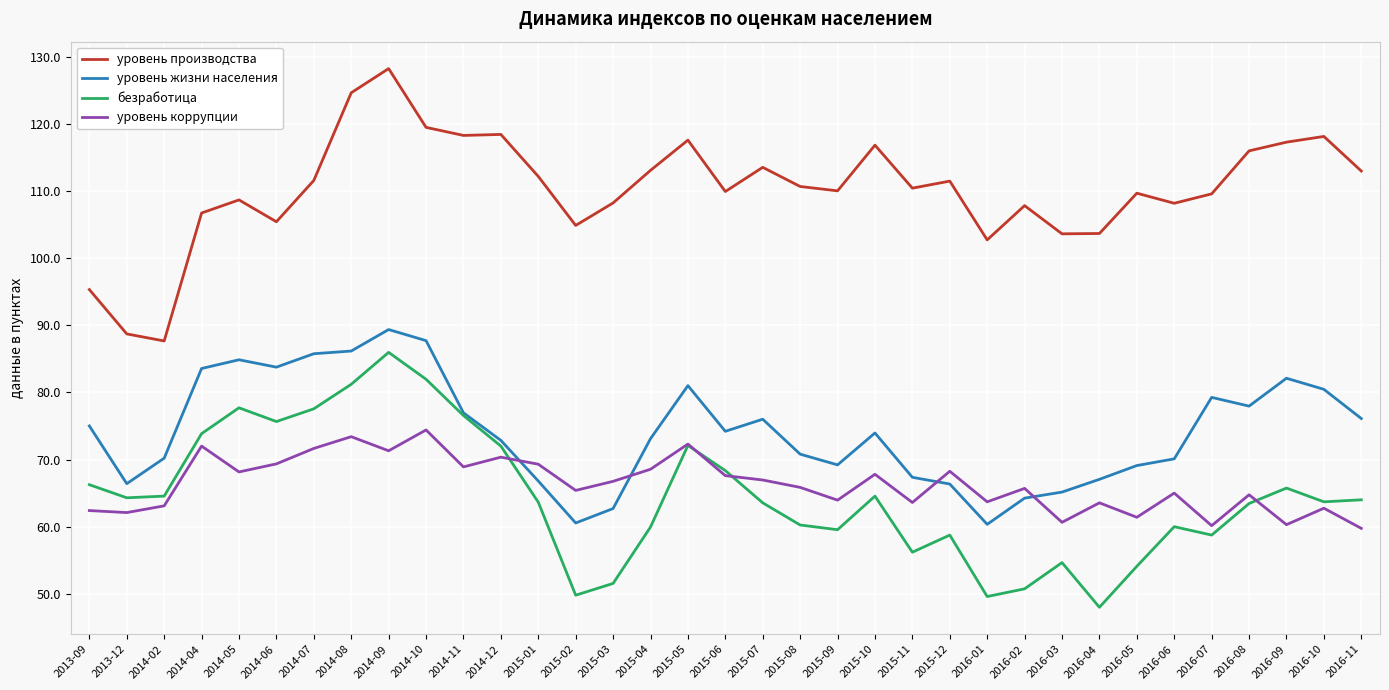

What position from the right is 2014-11?

25